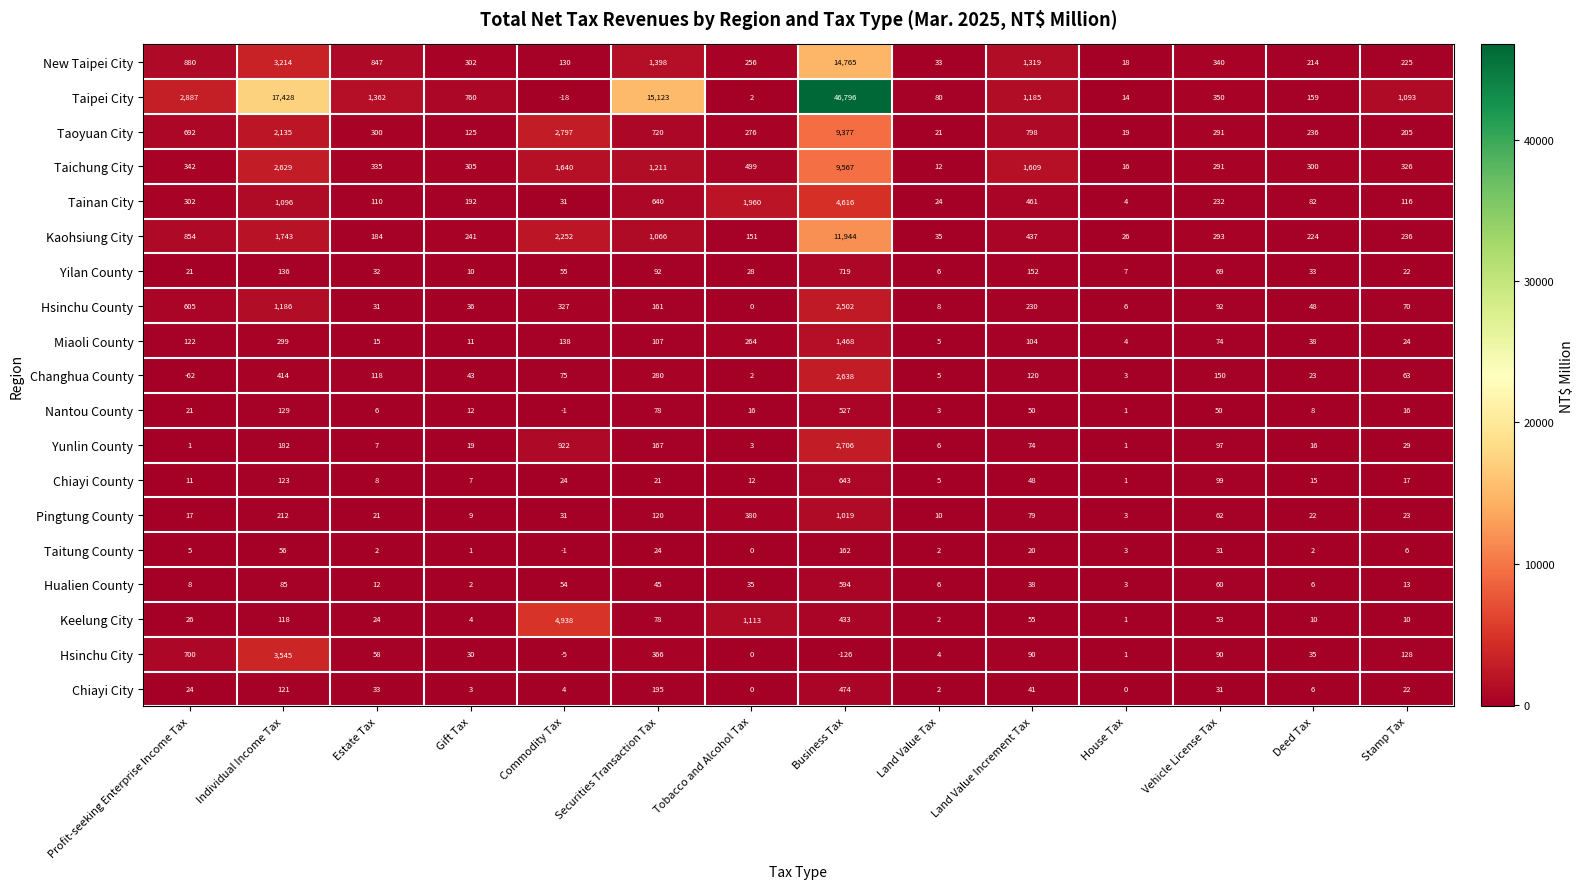

True or false: Pingtung County has a value of 202 at Securities Transaction Tax.

False